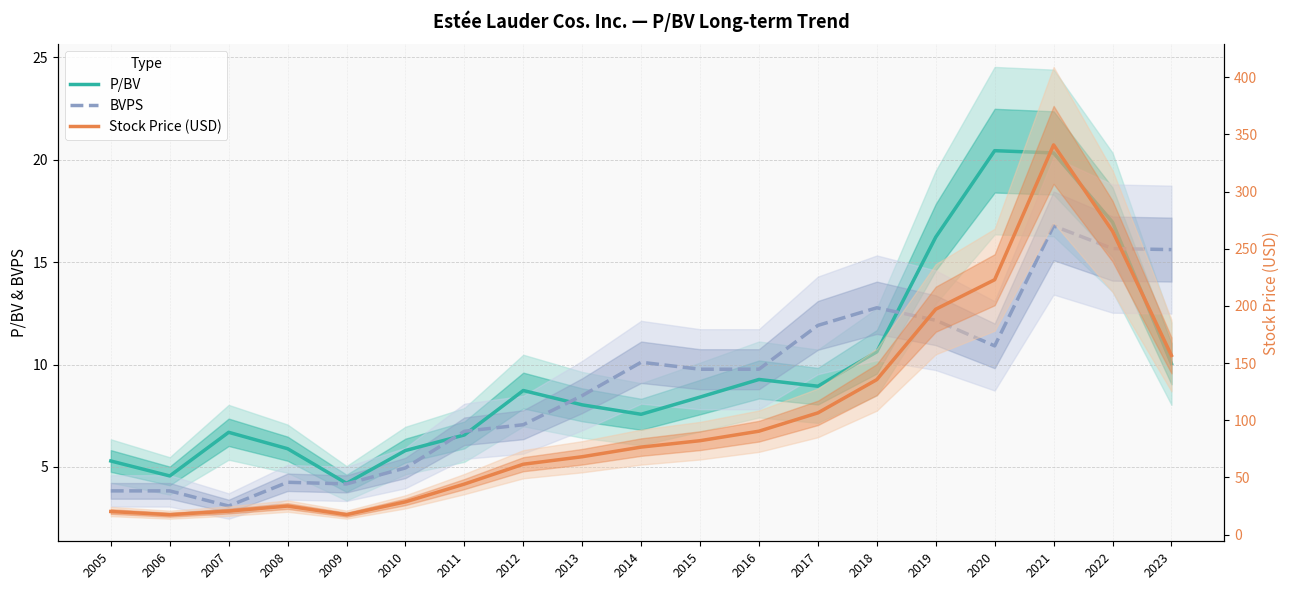

Which label corresponds to the largest value in the chart?

2021